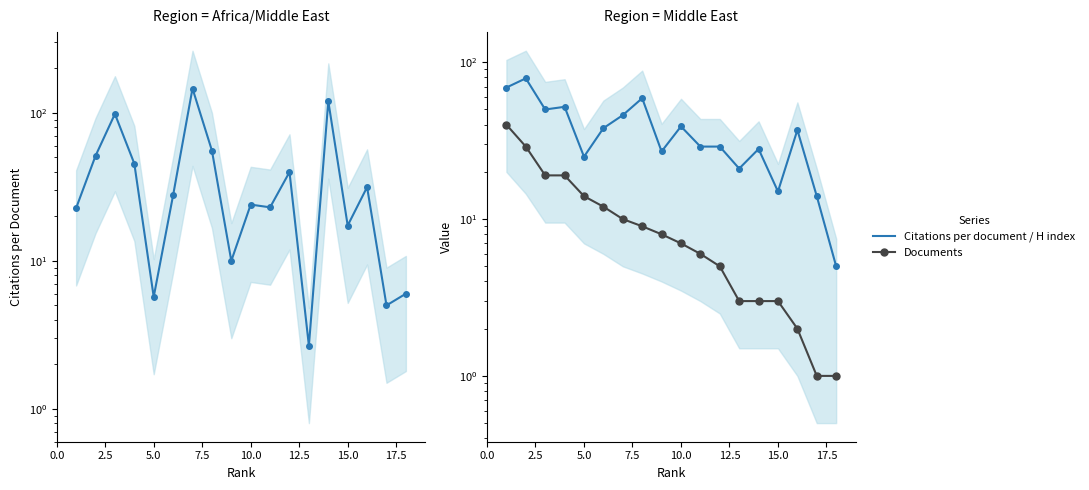

How many lines are shown in the chart?

3